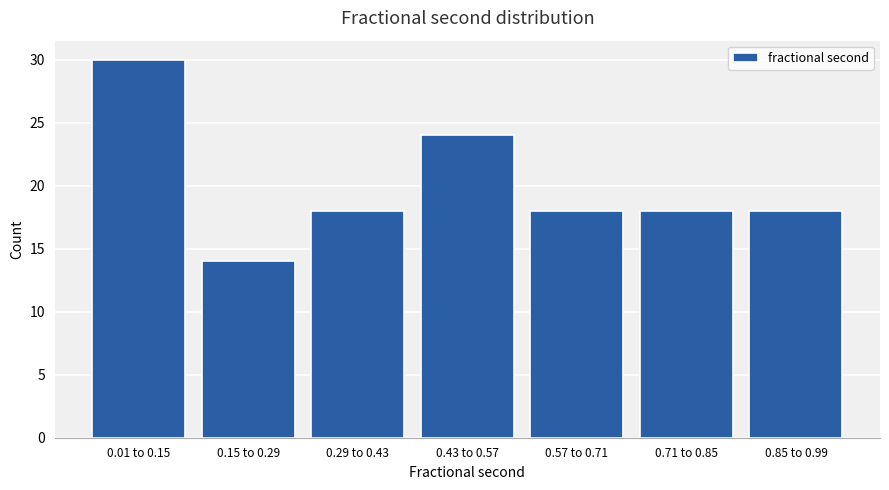

Reading left to right, transcribe all the data shown in this chart.

0.01 to 0.15=30	0.15 to 0.29=14	0.29 to 0.43=18	0.43 to 0.57=24	0.57 to 0.71=18	0.71 to 0.85=18	0.85 to 0.99=18